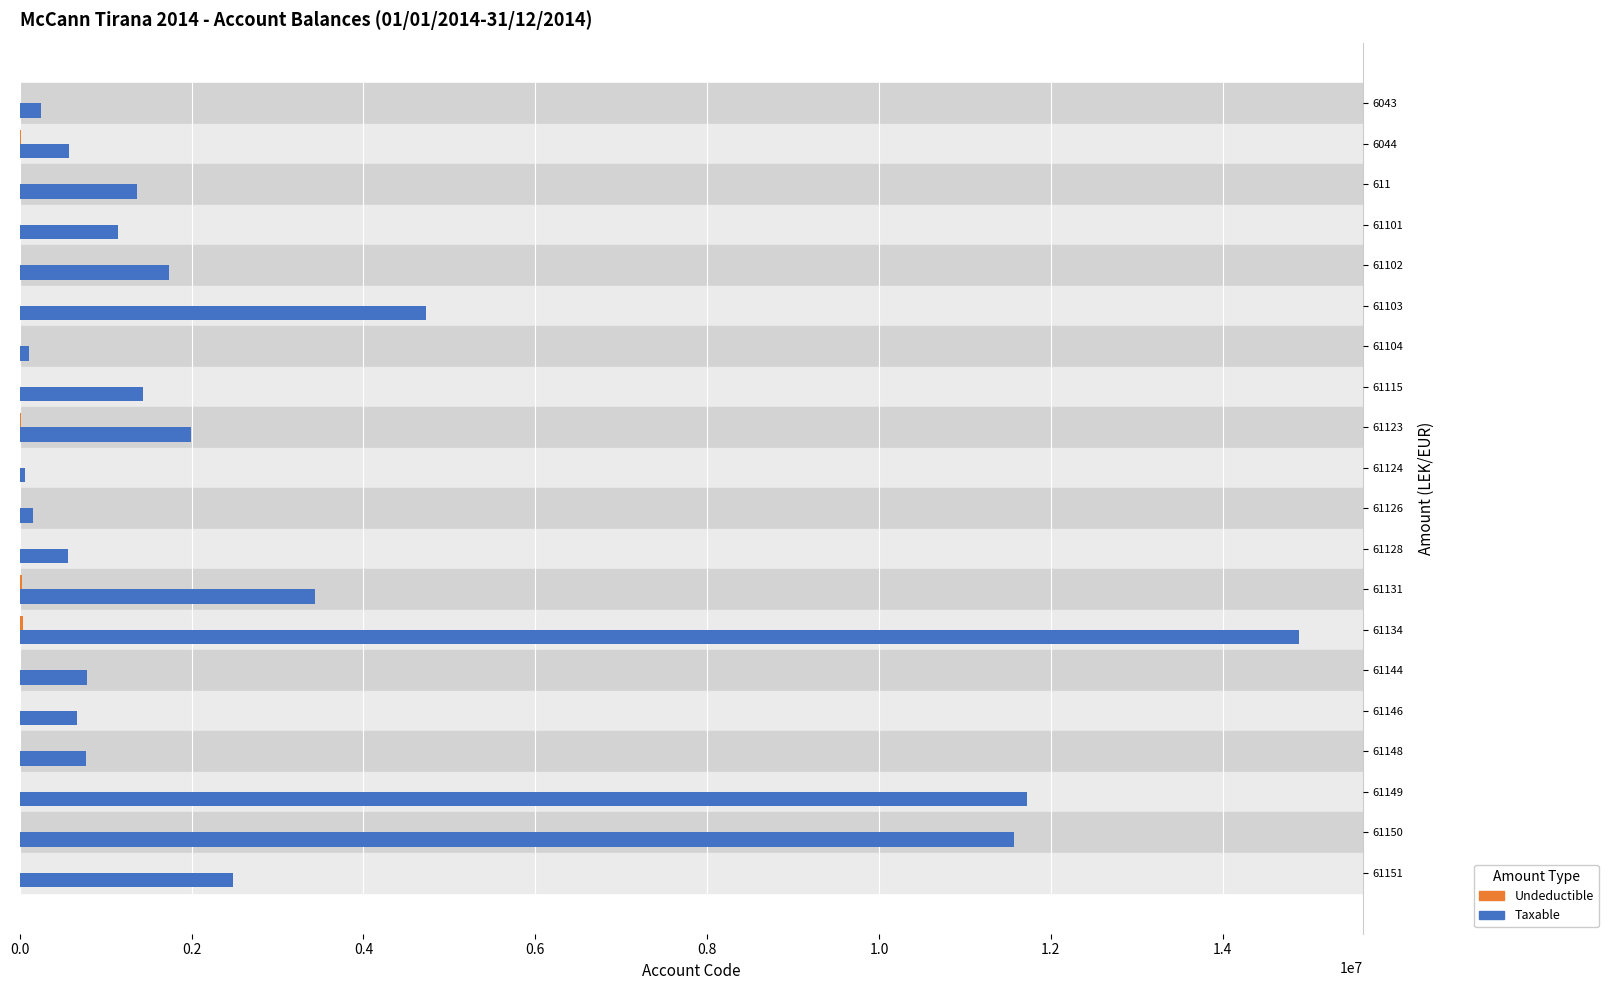

Which series has the largest total across all categories?

Taxable